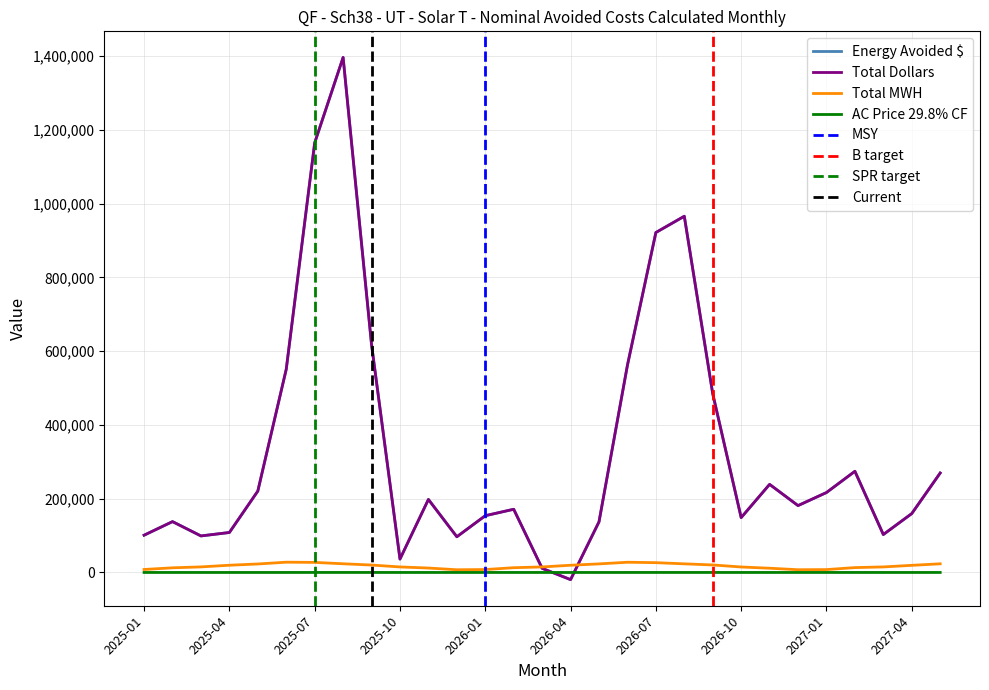

Is the value of Total Dollars at 2025-01 greater than the value of AC Price 29.8% CF at 2025-03?

Yes